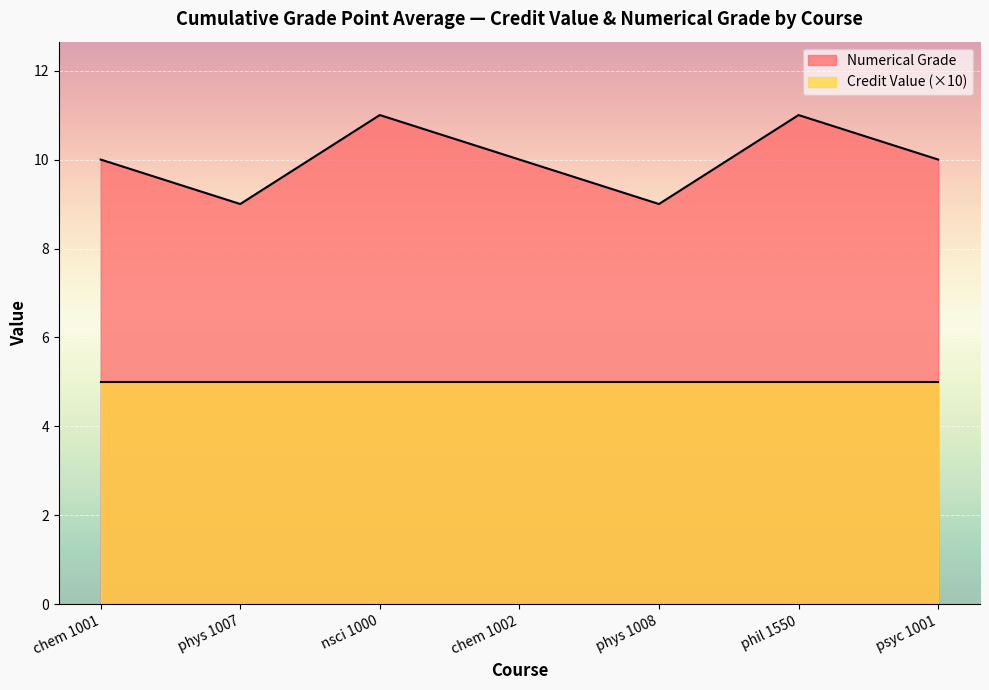

What is the change in value from phys 1008 to phil 1550?

+2